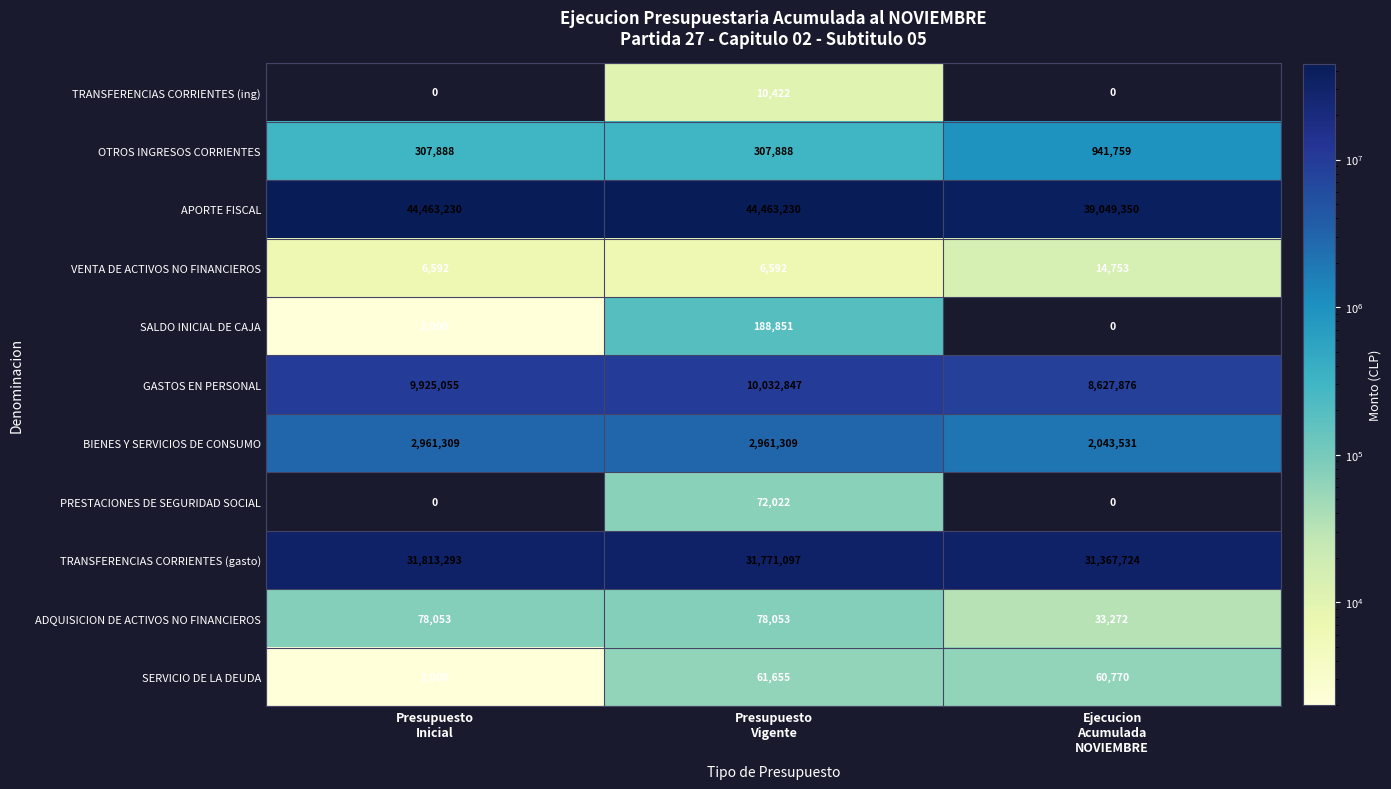

Which series has the widest spread of values?

APORTE FISCAL